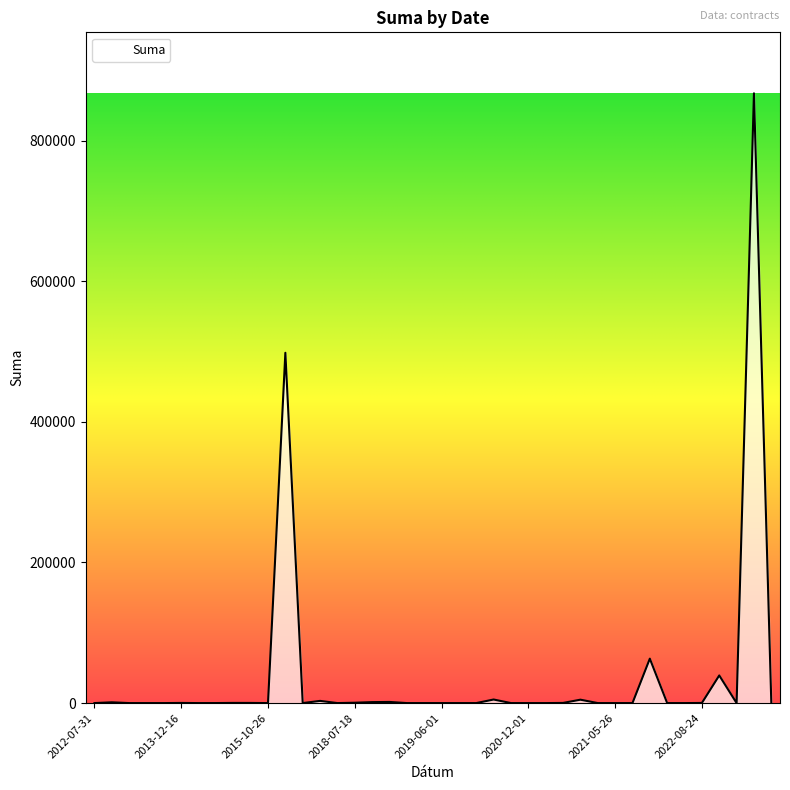

What is the difference between the maximum and minimum values?

867401.2